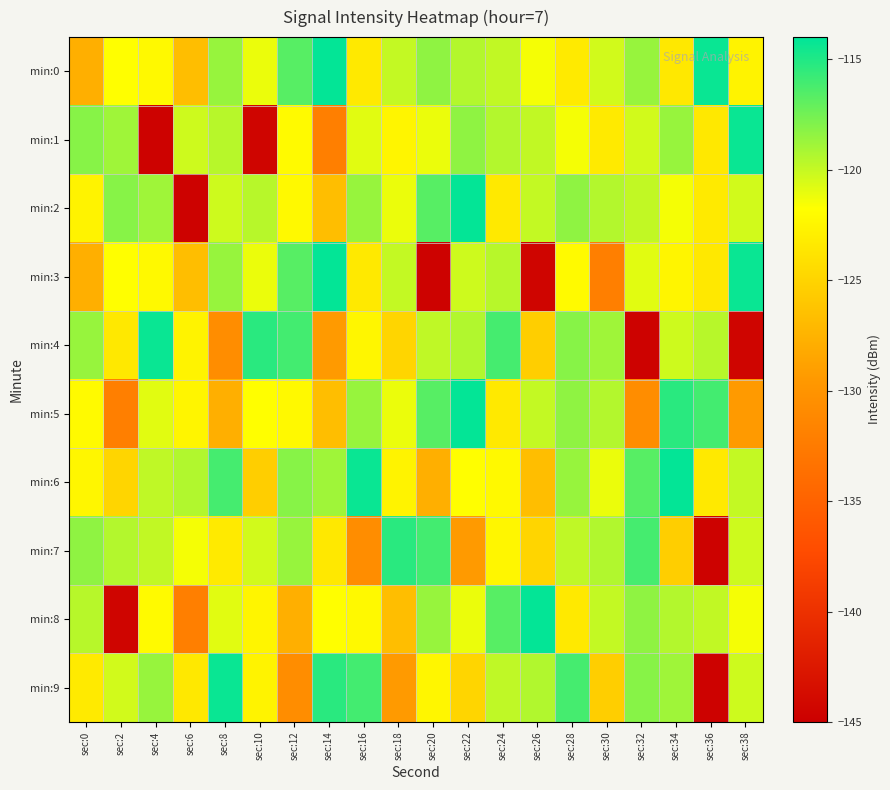

Rank the series at sec:12 from lowest to highest value.

min:9, min:8, min:2, min:5, min:1, min:7, min:6, min:0, min:3, min:4